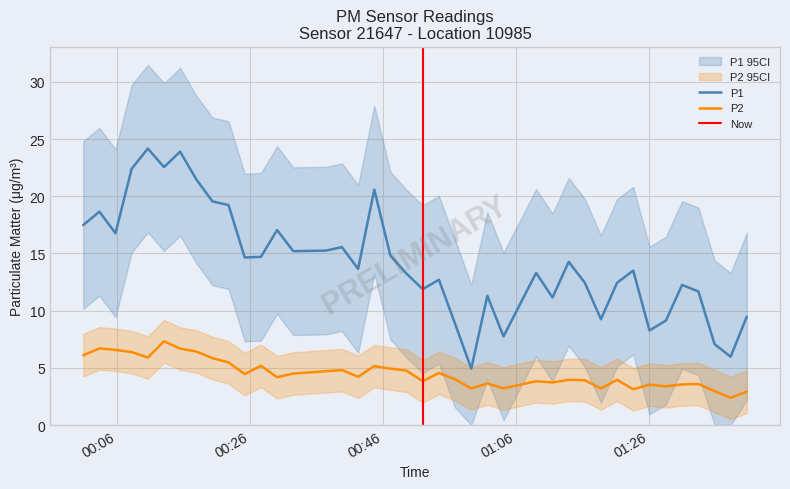

True or false: P1 and P2 cross at least once.

False